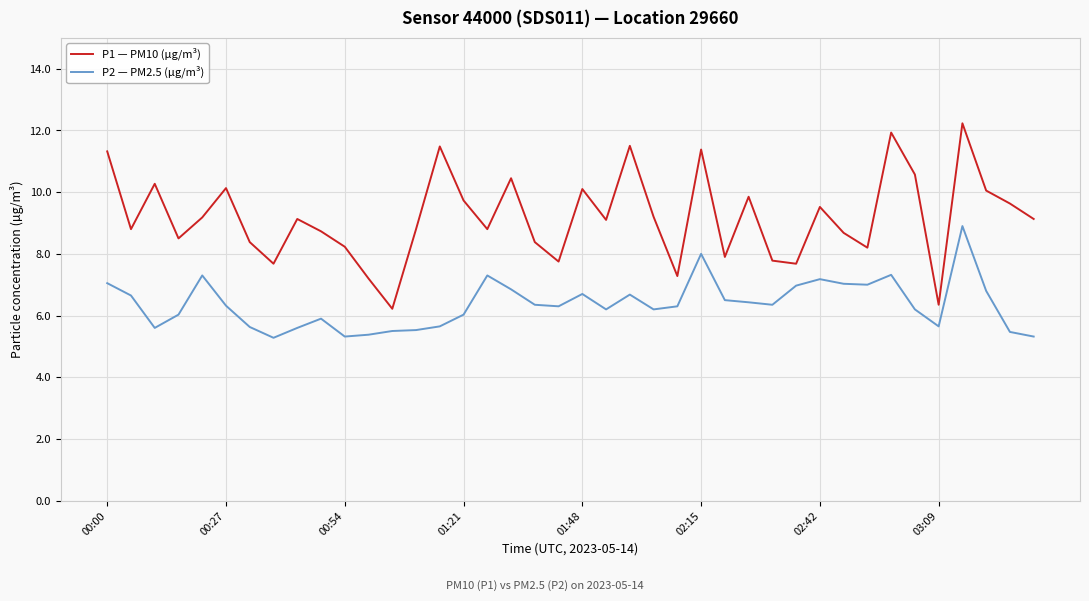

What is the minimum value shown in the chart?

5.3